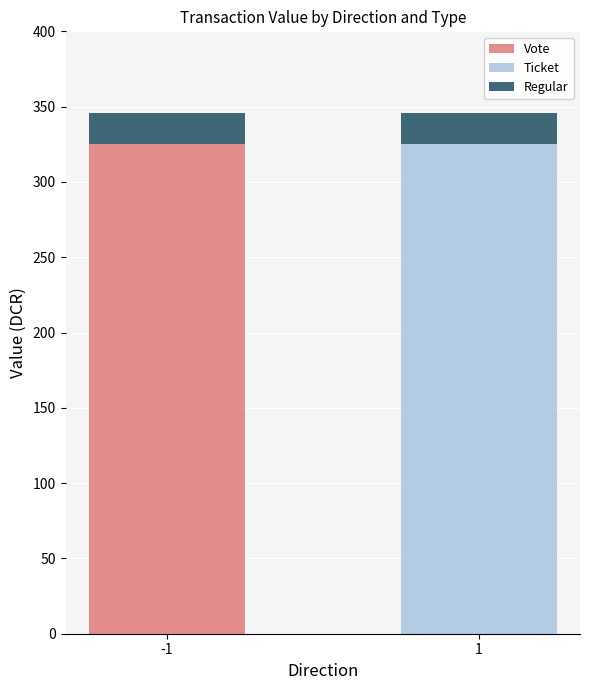

The value of Vote at -1 is 325.3. True or false?

True